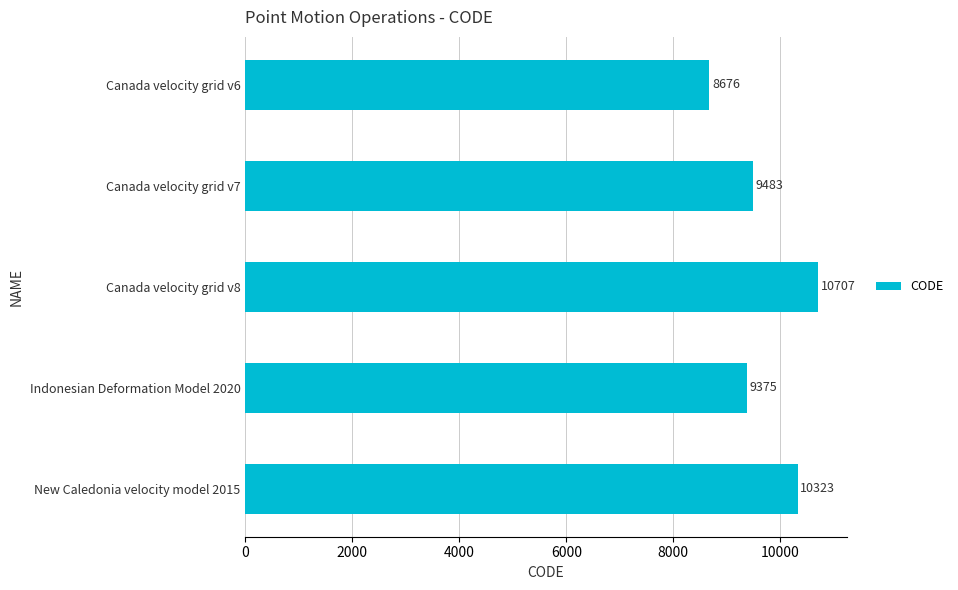

The chart shows a value of 2941 at Canada velocity grid v8. True or false?

False